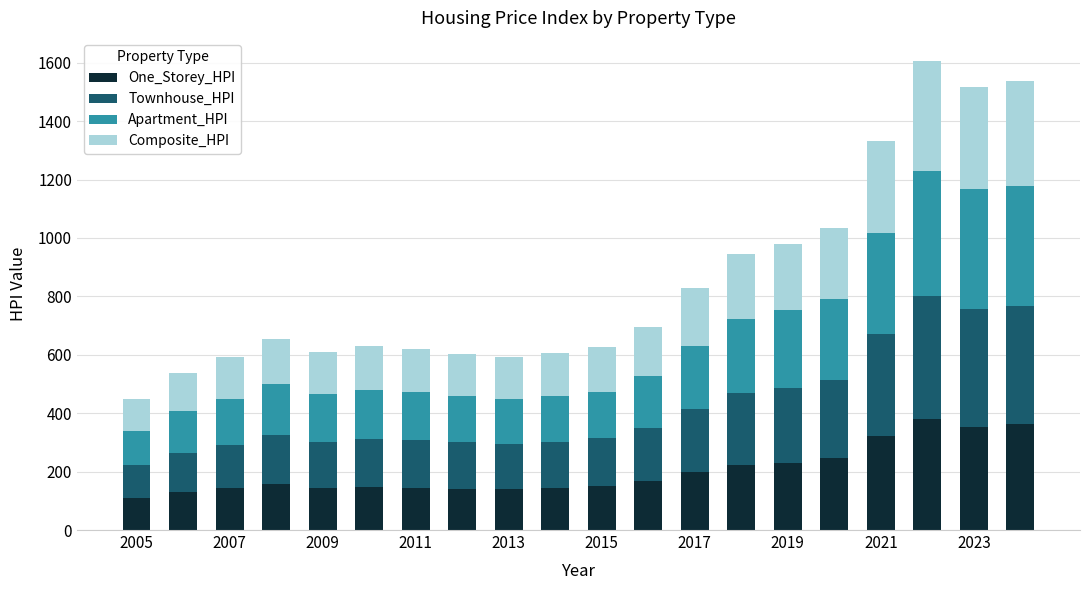

What is the maximum value for One_Storey_HPI?

379.6